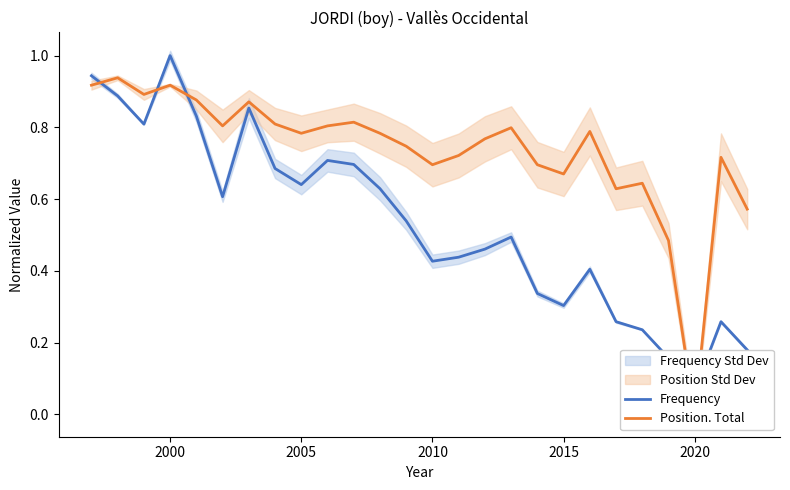

True or false: Position. Total has a value of 0.7 at 2015.

True